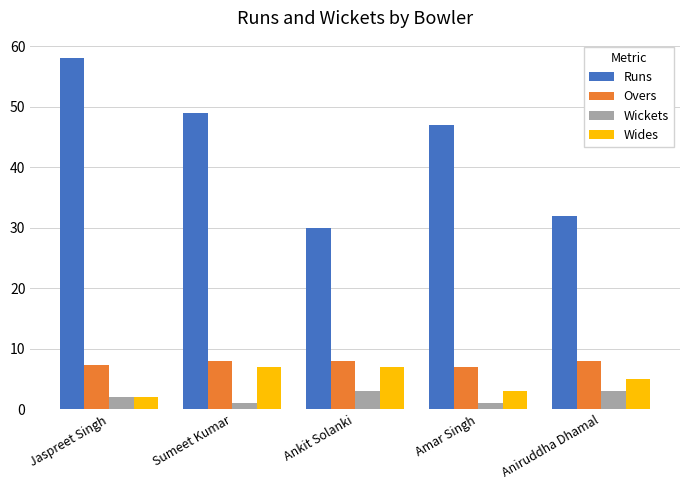

Is it true that Overs equals 3.4 at Jaspreet Singh?

False